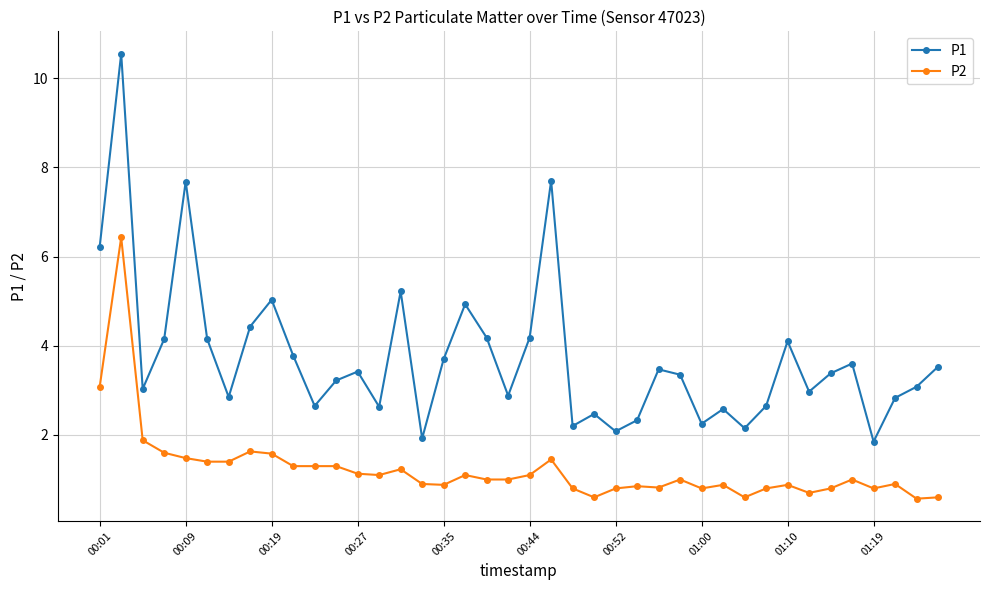

True or false: P2 and P1 cross at least once.

False